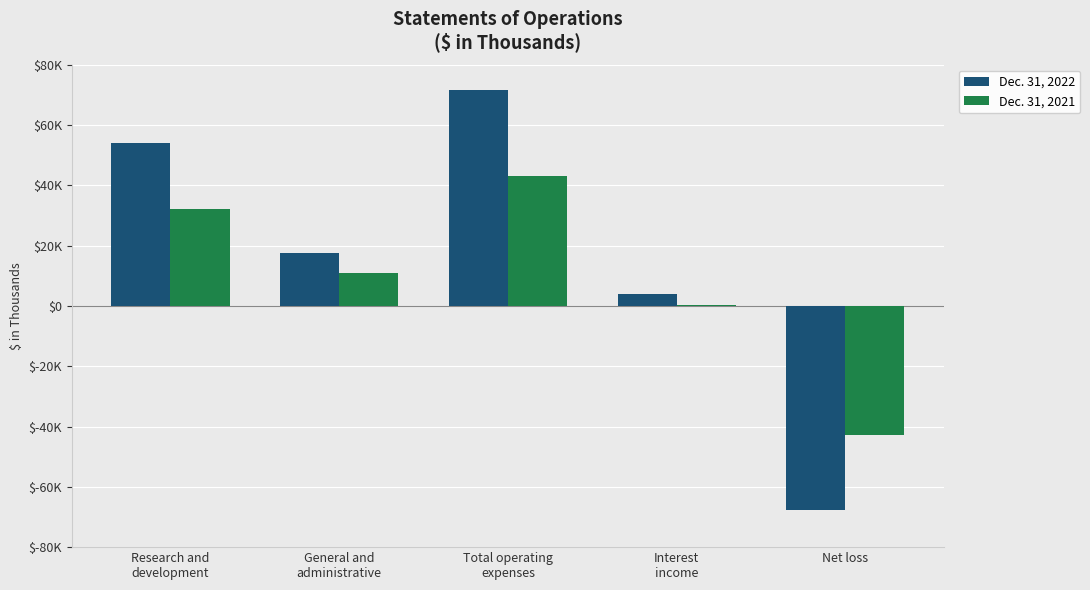

Rank the series at Total operating
expenses from lowest to highest value.

Dec. 31, 2021, Dec. 31, 2022